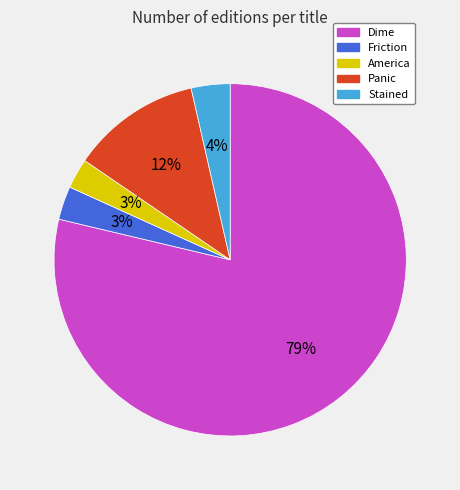

To the nearest percent, what is the average slice percentage?

20%